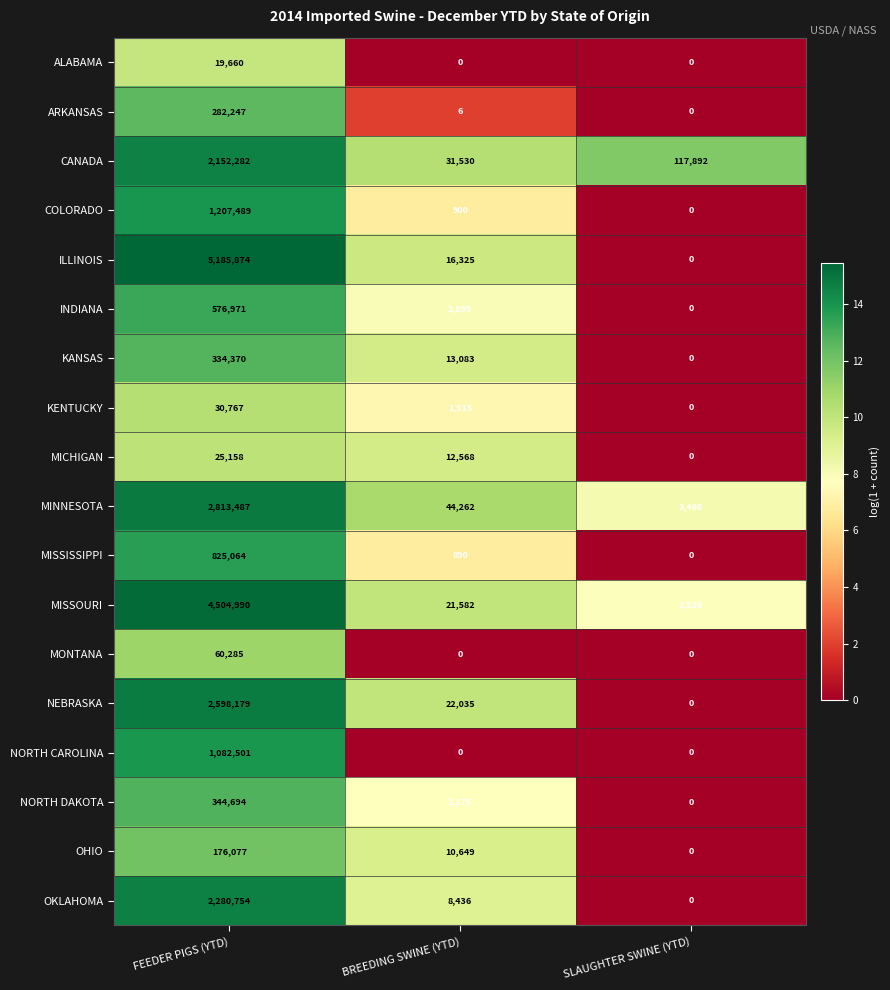

Which series has the widest spread of values?

ILLINOIS